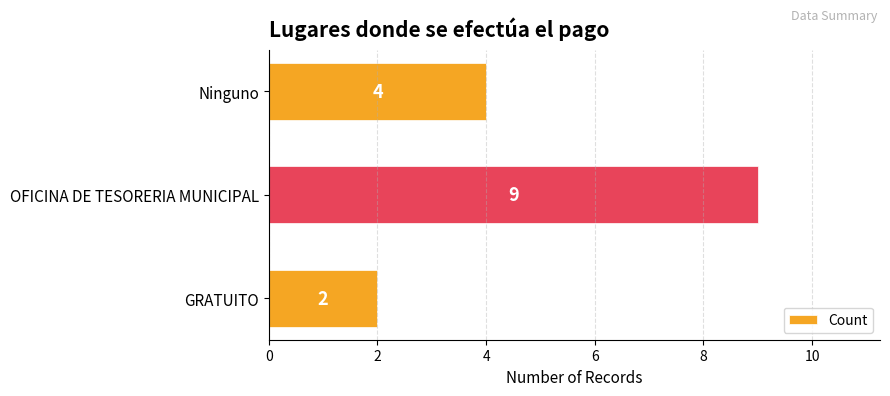

Count the number of data series in this chart.

1